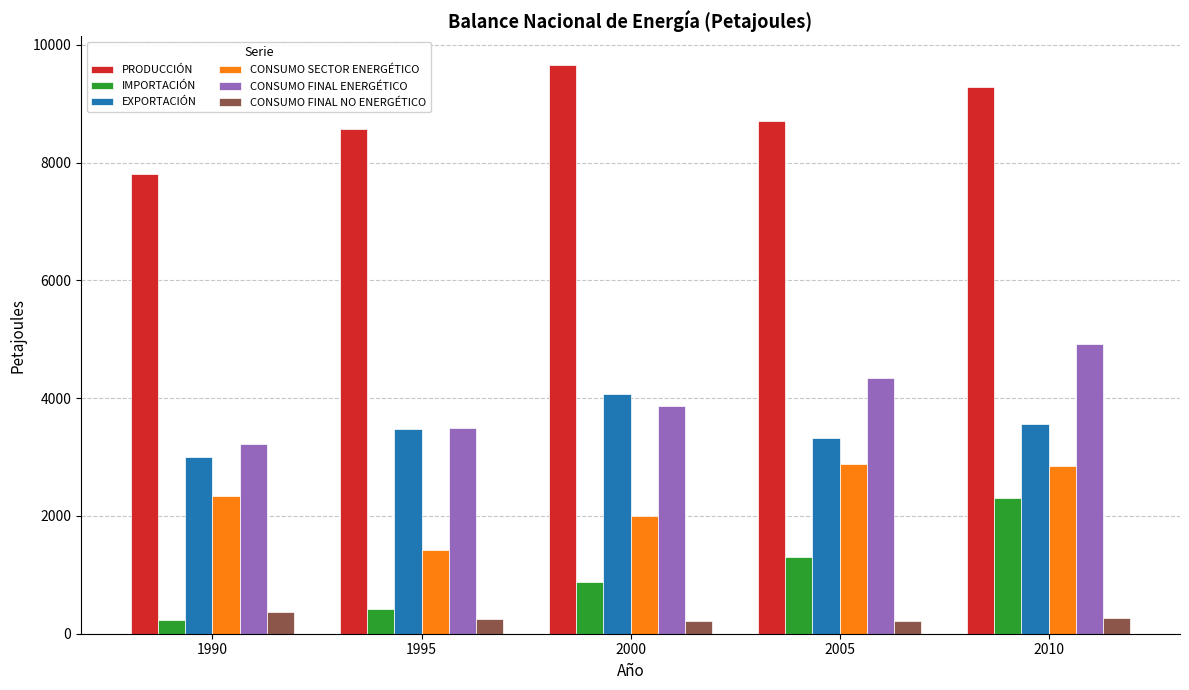

At 2000, list the series in order from largest to smallest.

PRODUCCIÓN, EXPORTACIÓN, CONSUMO FINAL ENERGÉTICO, CONSUMO SECTOR ENERGÉTICO, IMPORTACIÓN, CONSUMO FINAL NO ENERGÉTICO